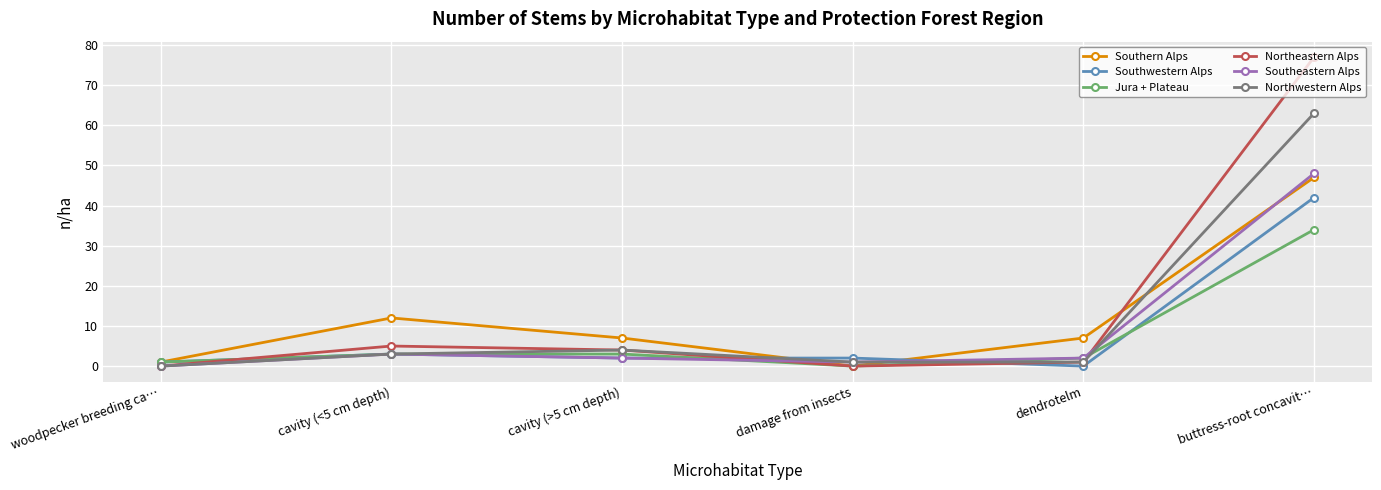

True or false: Northeastern Alps has more than 0 points higher than both neighbors.

True